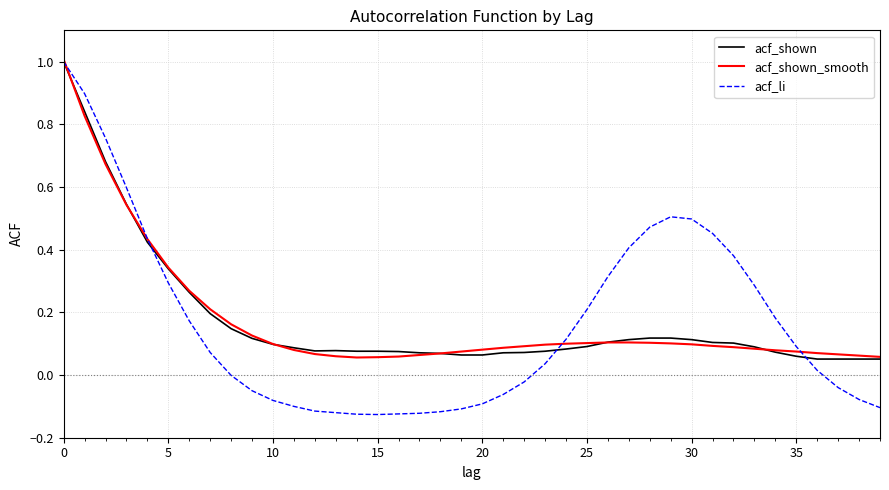

What is the maximum value for acf_shown?

1.0